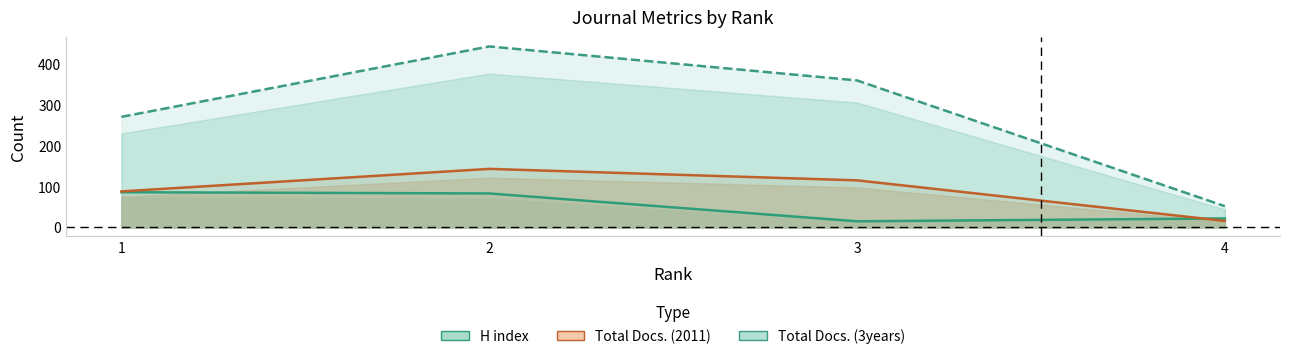

How many interior local peaks does the Total Docs. (2011) series have?

1